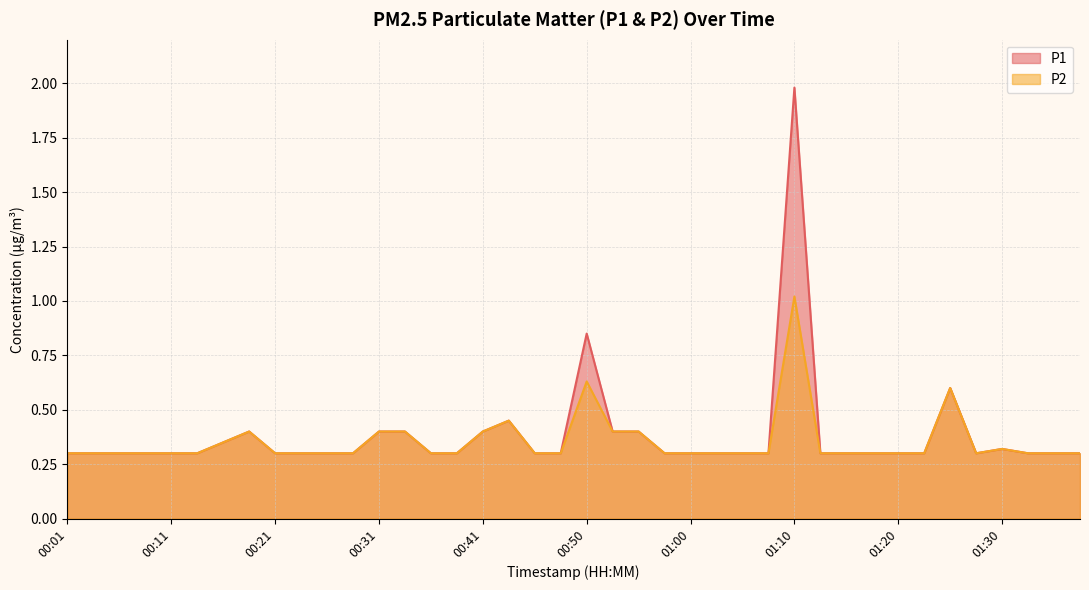

Does the chart display data point markers on the line(s)?

No